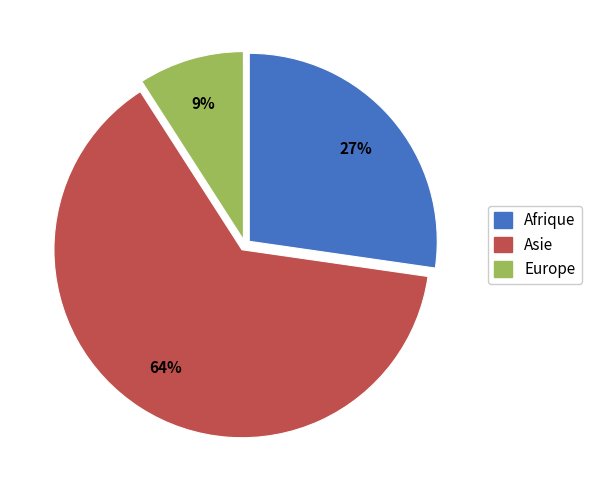

Does any single category account for the majority?

Yes